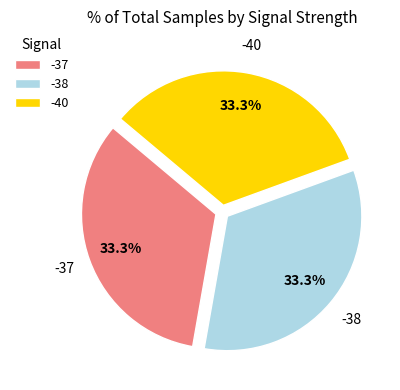

To the nearest percent, what is the average slice percentage?

33%